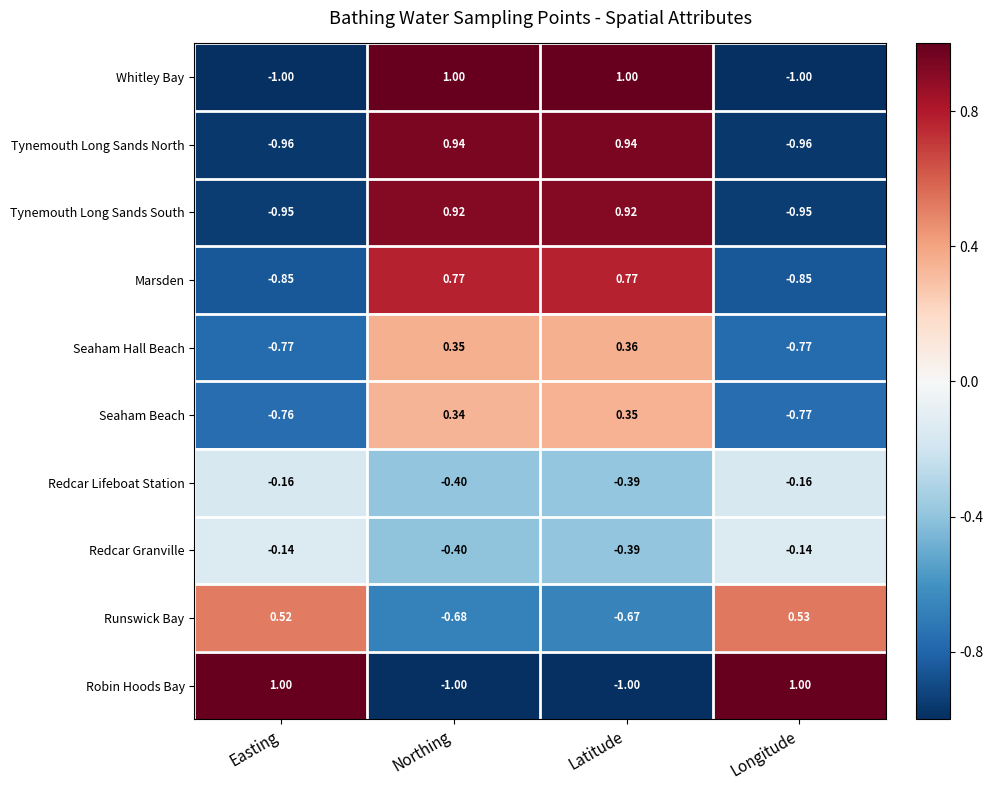

Is the value of Robin Hoods Bay at Longitude greater than the value of Seaham Hall Beach at Northing?

Yes